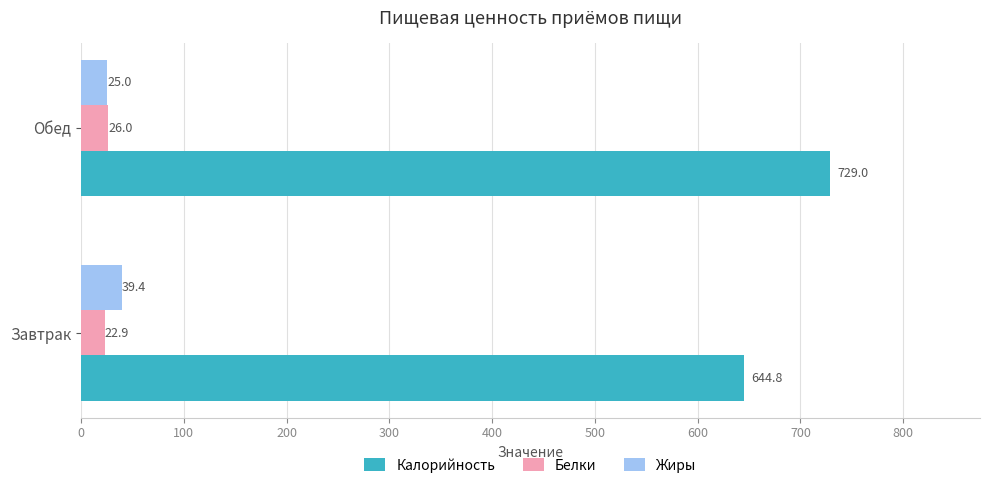

Is it true that Калорийность equals 898.1 at Завтрак?

False